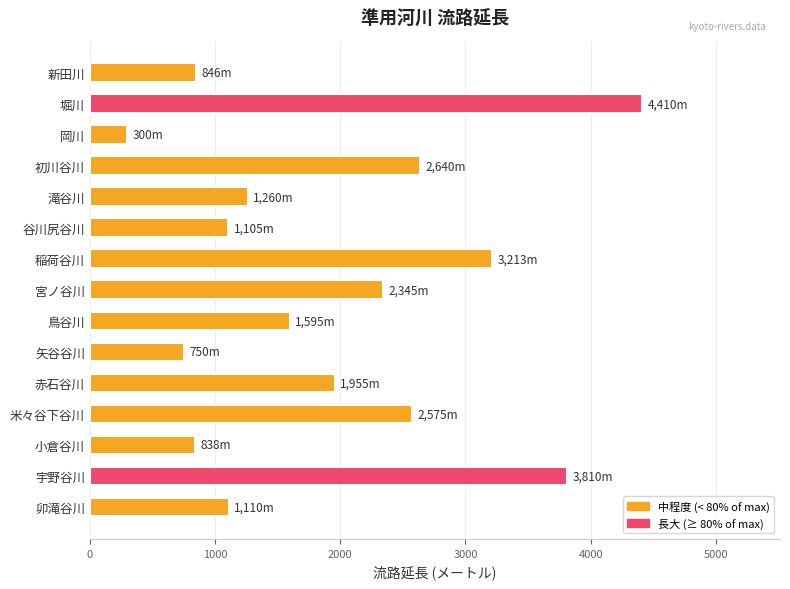

The chart shows a value of 1955 at 赤石谷川. True or false?

True